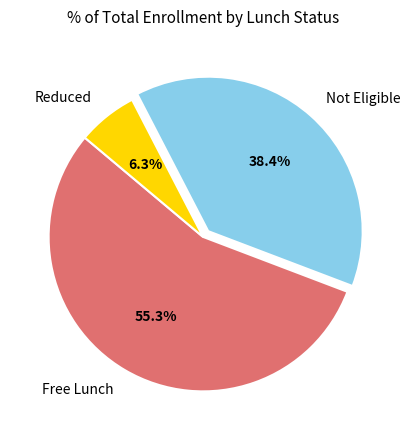

Which has a higher value, Free Lunch or Reduced?

Free Lunch